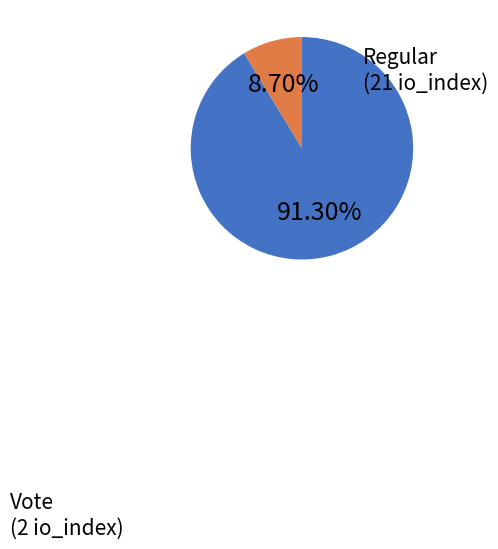

Does any single category account for the majority?

Yes